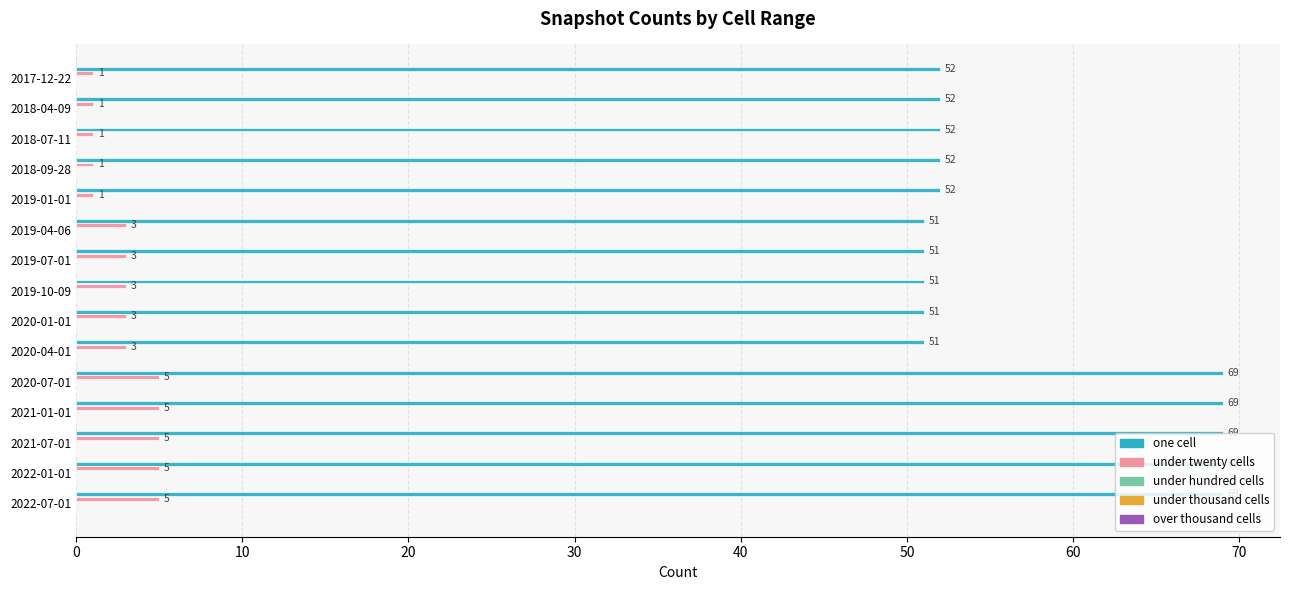

What is the sum of all under twenty cells values?

45